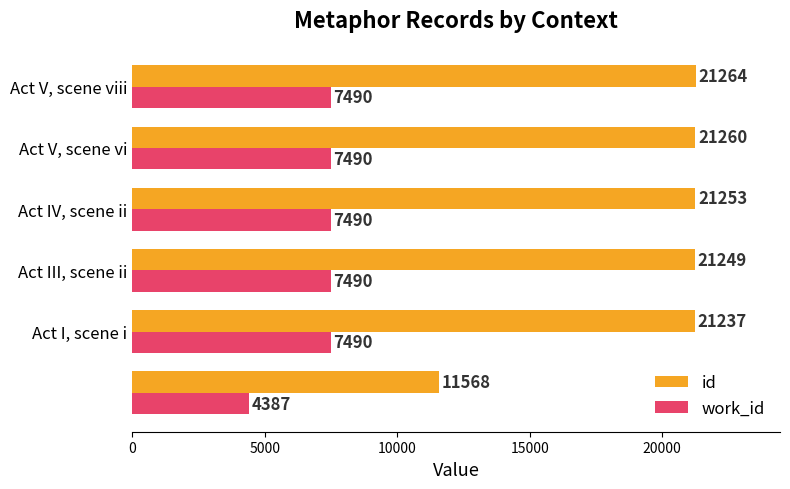

Which series has the largest total across all categories?

id